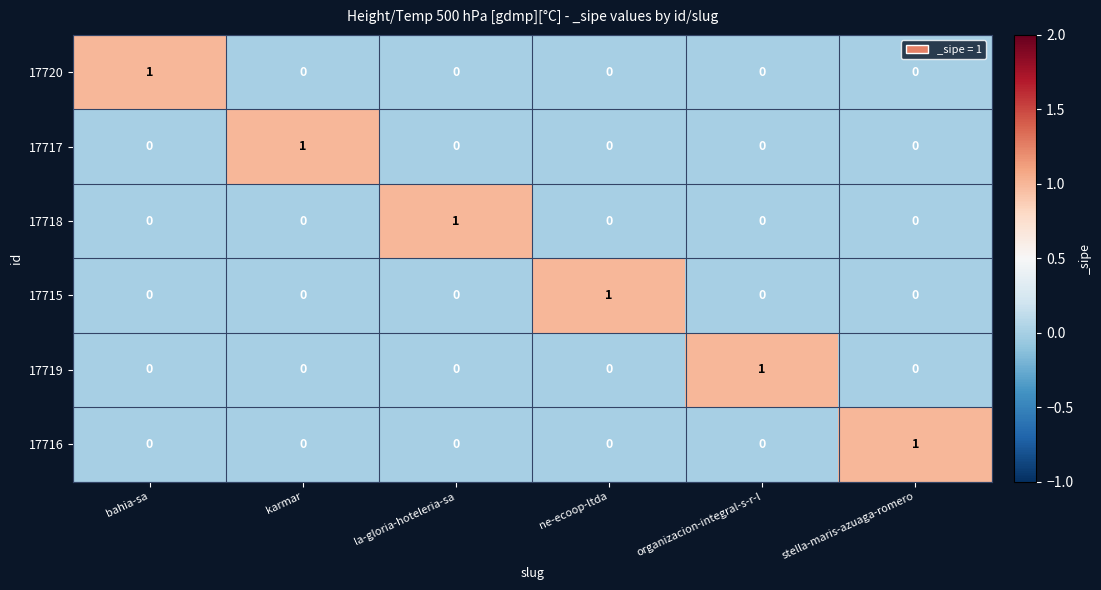

Is it true that 17717 equals 1 at ne-ecoop-ltda?

False